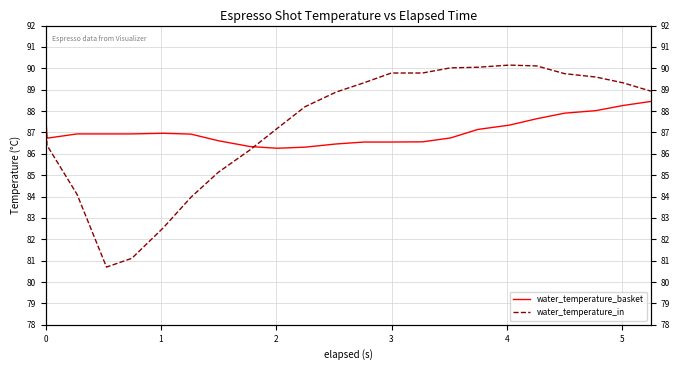

Is the value of water_temperature_basket at 14 greater than the value of water_temperature_in at 9?

No